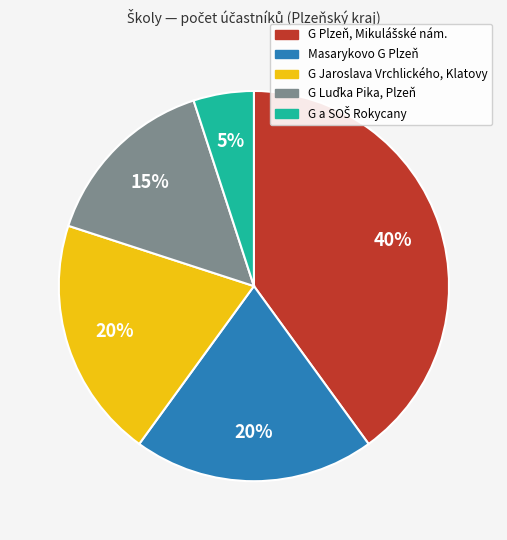

To the nearest percent, what is the average slice percentage?

20%